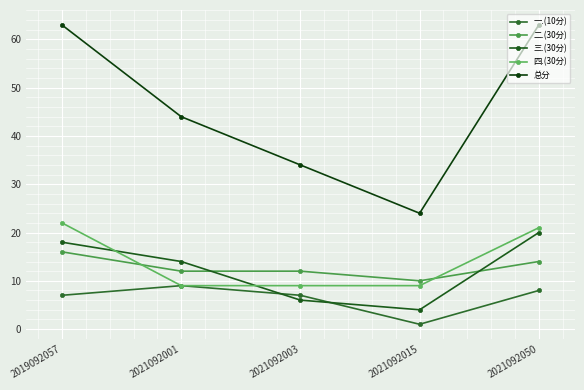

What is the total value across all series at 2019092057?

126